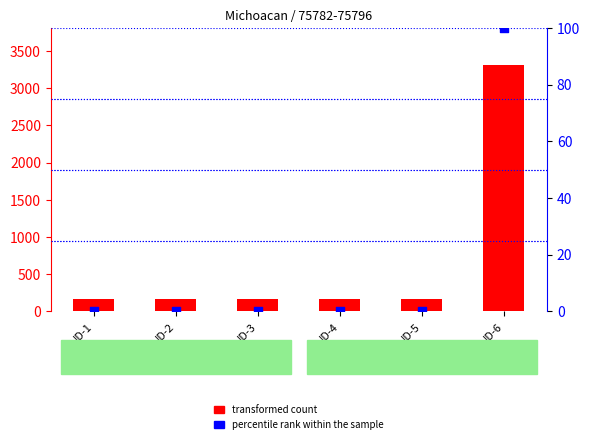

What is the total value across all series at ID-3?

165